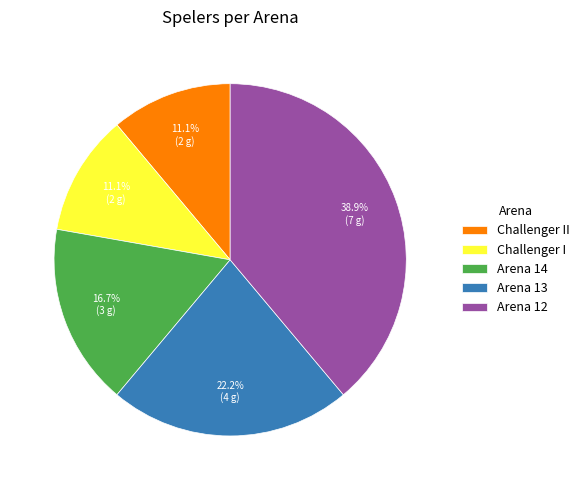

Which slice is the largest?

Arena 12